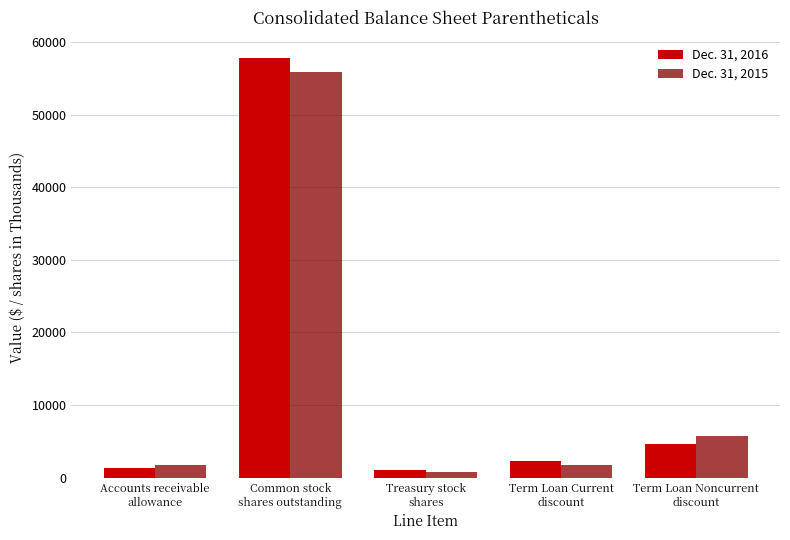

Rank the series by their average value, from highest to lowest.

Dec. 31, 2016, Dec. 31, 2015